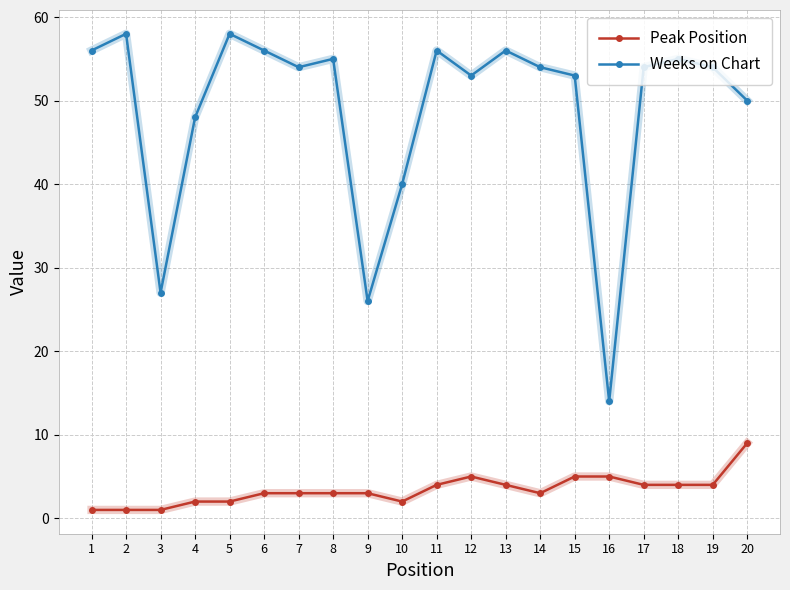

What is the difference between the highest and lowest values at 12?

48